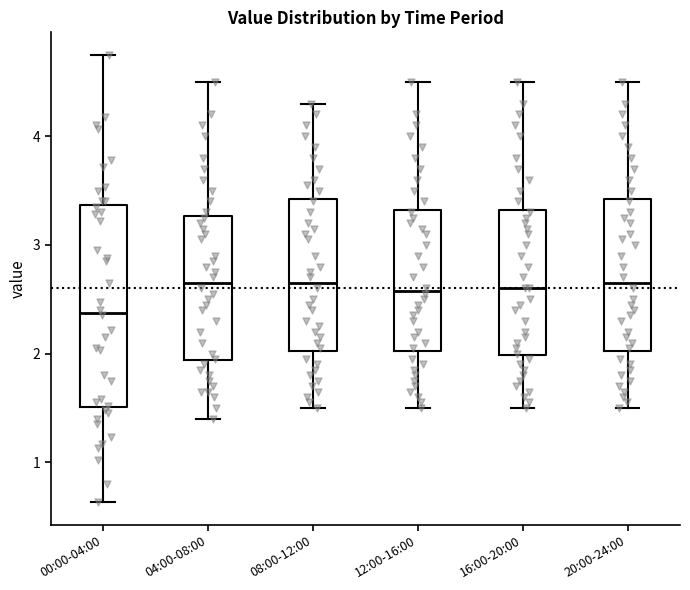

Reading left to right, transcribe this box plot: for each box, give where its median line is, the range the box spans, and where its two whiskers end, as read against the y-axis. The values are not printed on the chart, so give them approximately, as read against the axis.

00:00-04:00: median 2.4, box 1.5 to 3.4, whiskers 0.6 to 4.8
04:00-08:00: median 2.7, box 1.9 to 3.3, whiskers 1.4 to 4.5
08:00-12:00: median 2.7, box 2.0 to 3.4, whiskers 1.5 to 4.3
12:00-16:00: median 2.6, box 2.0 to 3.3, whiskers 1.5 to 4.5
16:00-20:00: median 2.6, box 2.0 to 3.3, whiskers 1.5 to 4.5
20:00-24:00: median 2.7, box 2.0 to 3.4, whiskers 1.5 to 4.5